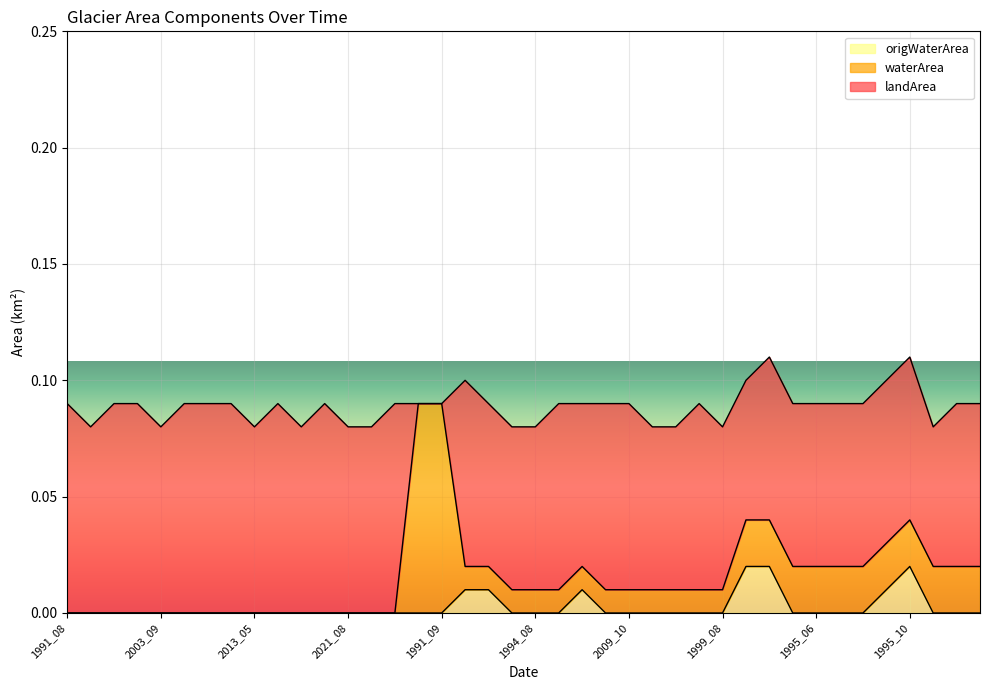

At 2012_06, list the series in order from largest to smallest.

landArea, waterArea, origWaterArea